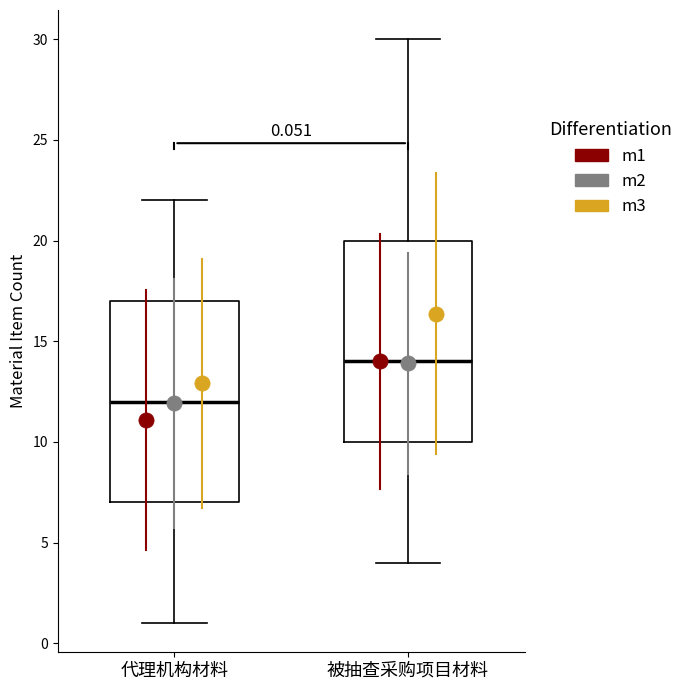

Which box has the lowest median line?

代理机构材料